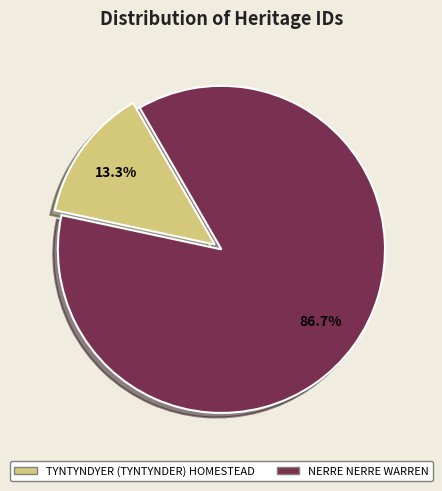

Rank the categories by value from highest to lowest.

NERRE NERRE WARREN, TYNTYNDYER (TYNTYNDER) HOMESTEAD